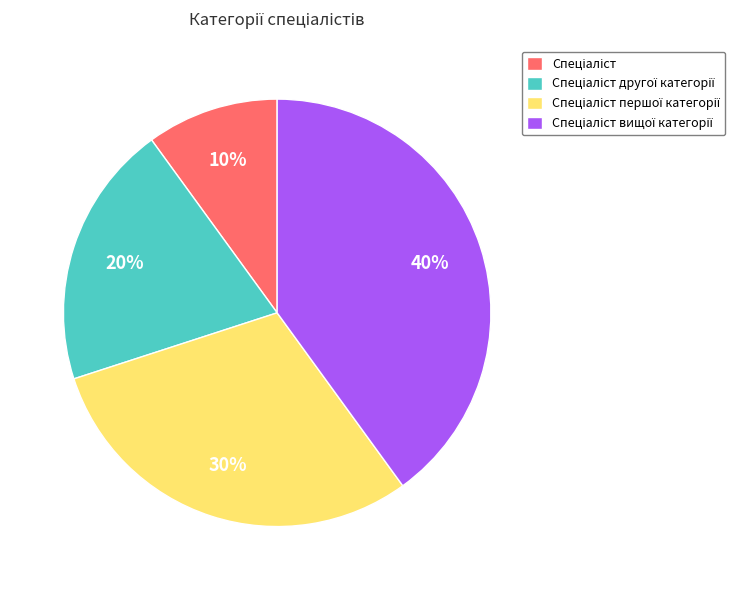

To the nearest percent, what is the average slice percentage?

25%